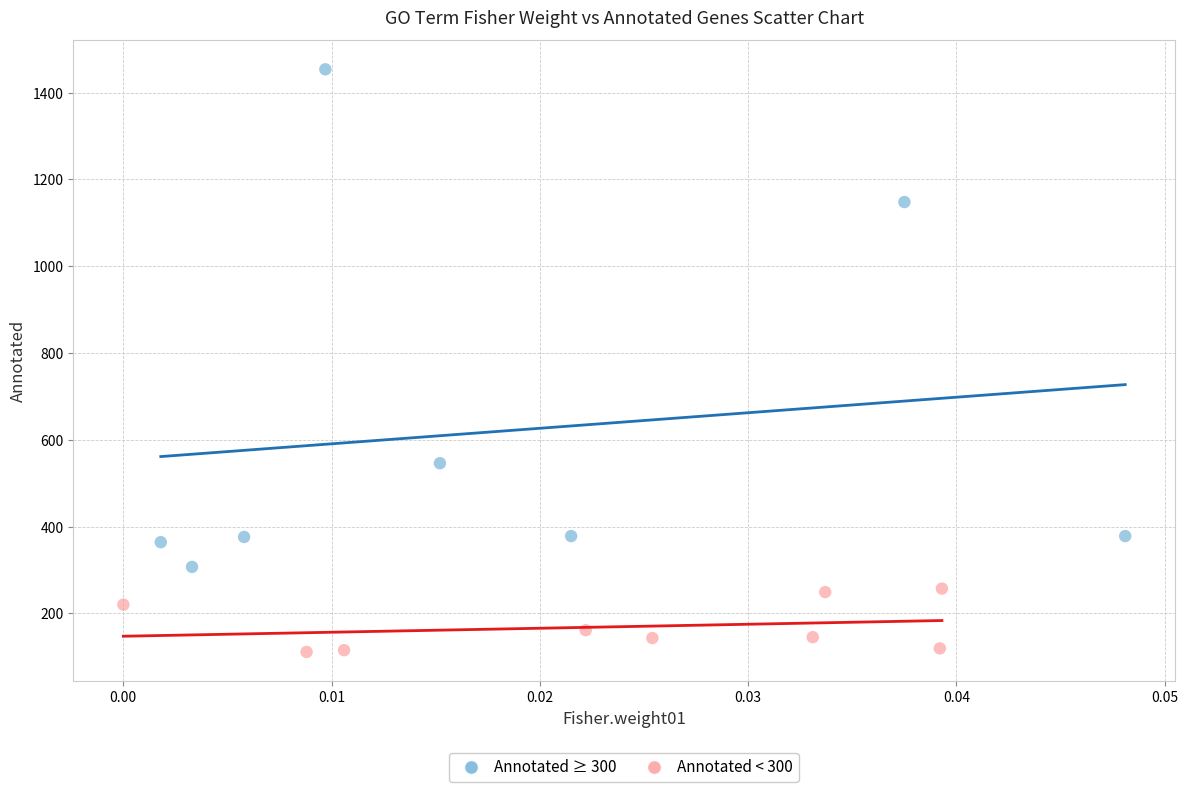

What are all the series names shown in the legend?

Annotated ≥ 300, Annotated < 300